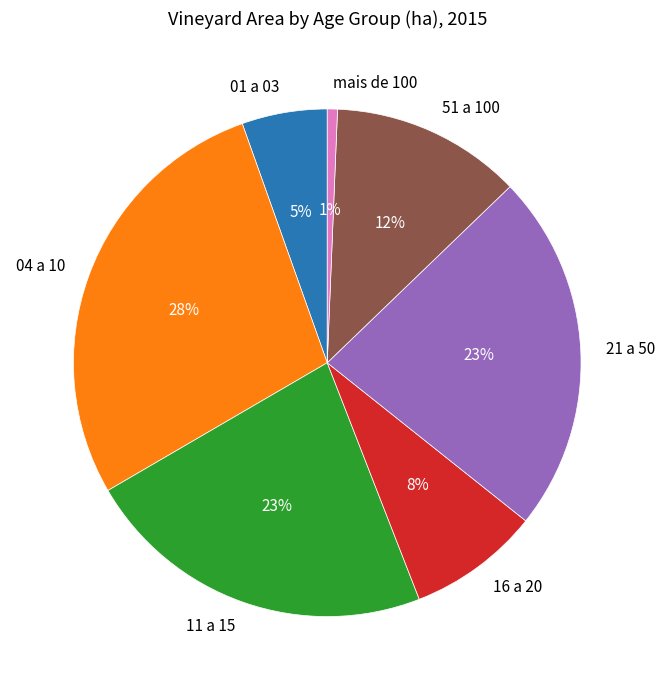

How many segments does this pie chart have?

7